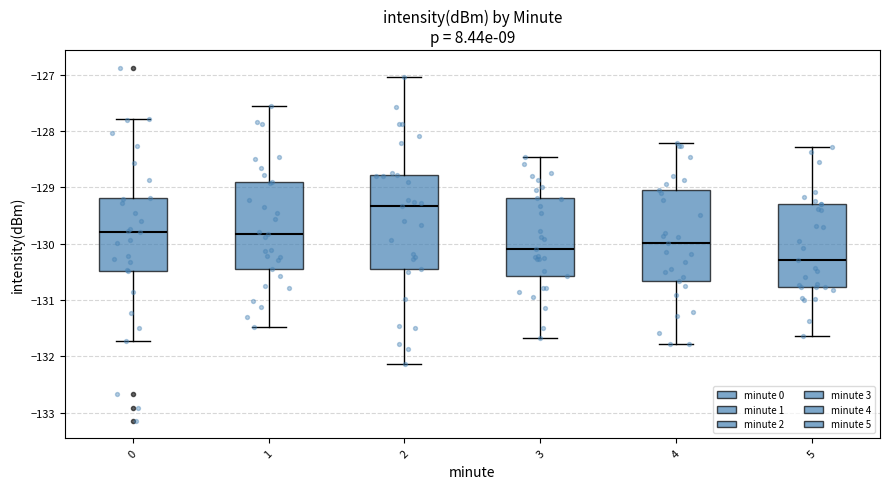

Which box's median line is the highest?

2